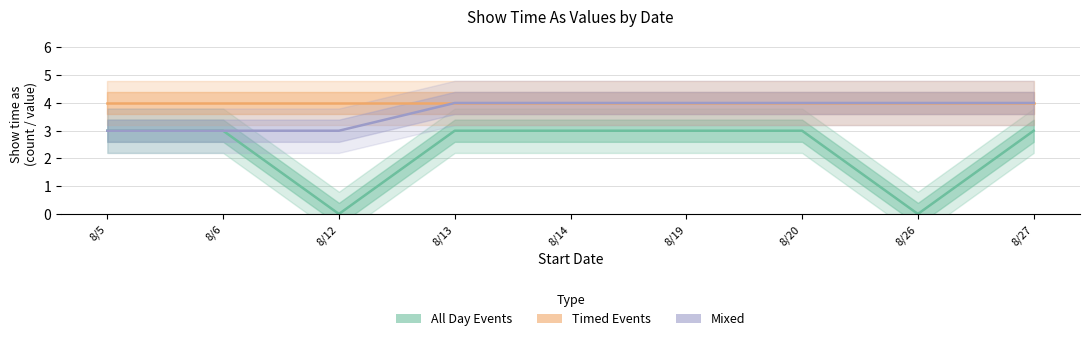

What is the lowest value of the Mixed series?

3